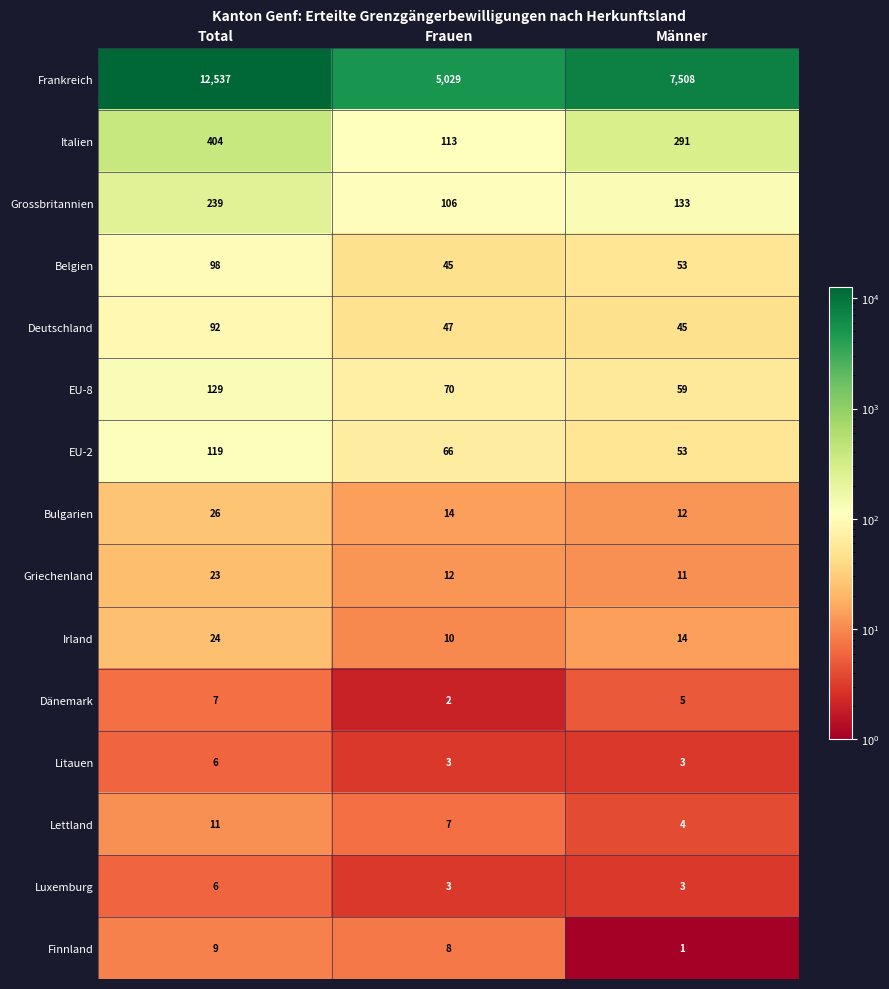

Which series has the largest total across all categories?

Frankreich